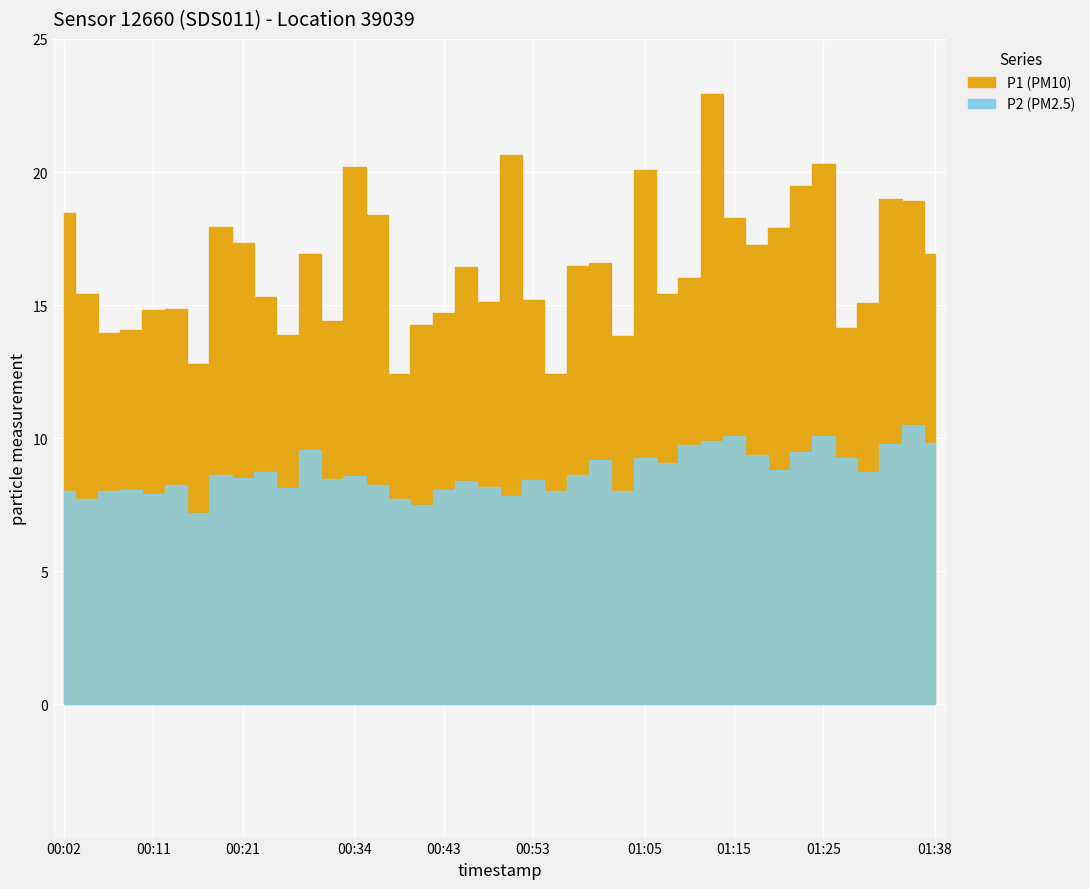

How many series are shown in this chart?

2